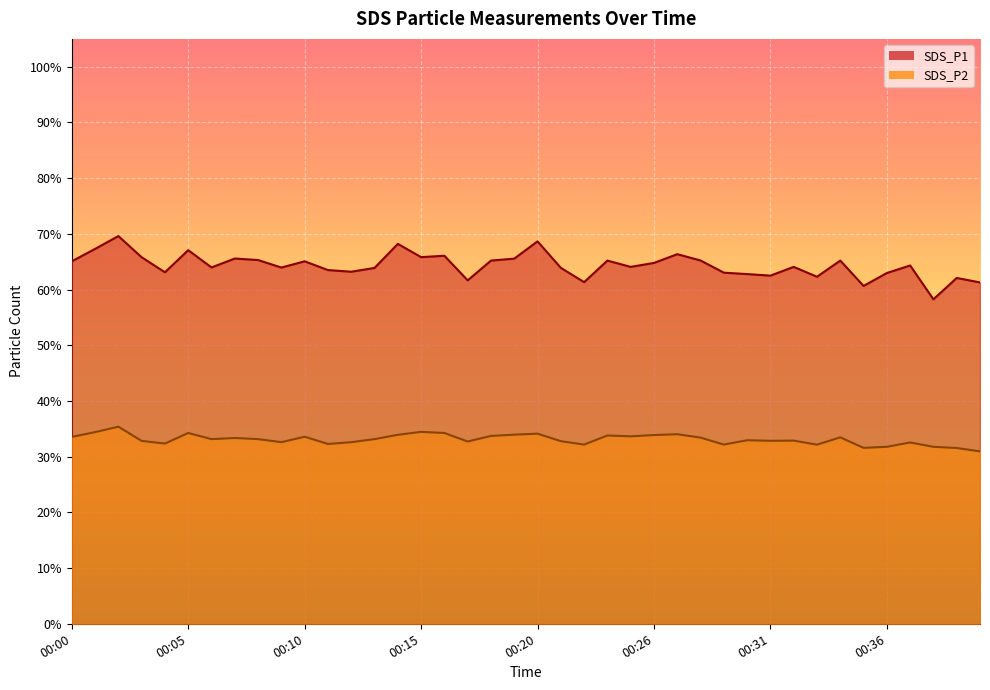

True or false: SDS_P1 and SDS_P2 intersect in this chart.

False